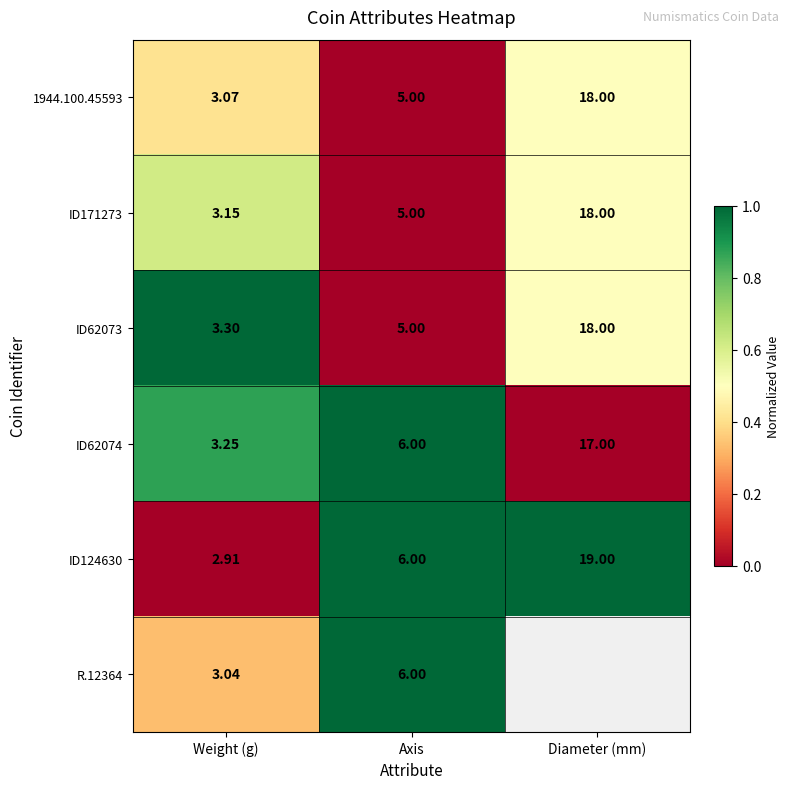

Is the value of ID171273 at Weight (g) greater than the value of ID124630 at Axis?

No